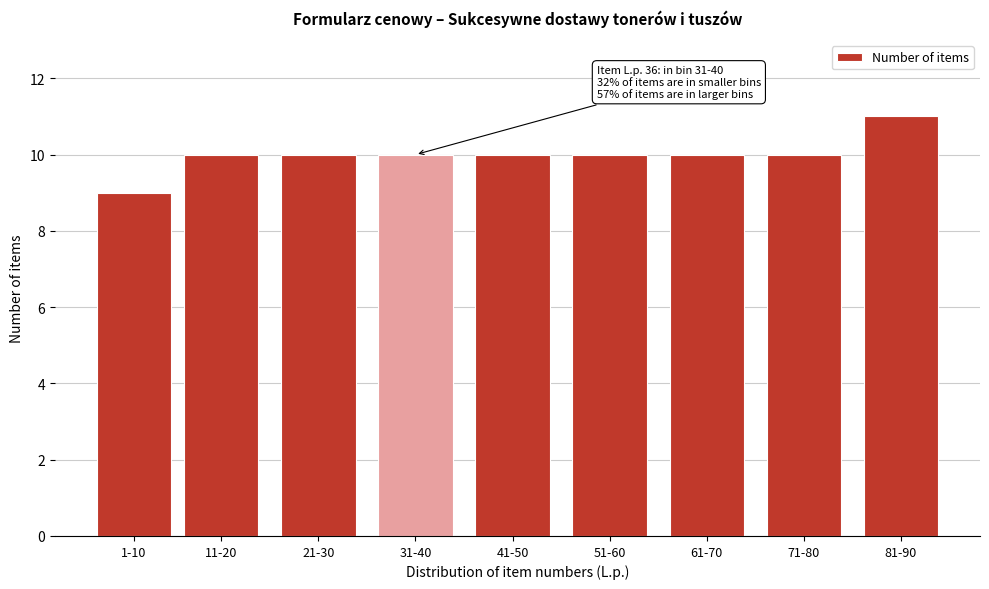

Reading left to right, transcribe all the data shown in this chart.

9	10	10	10	10	10	10	10	11